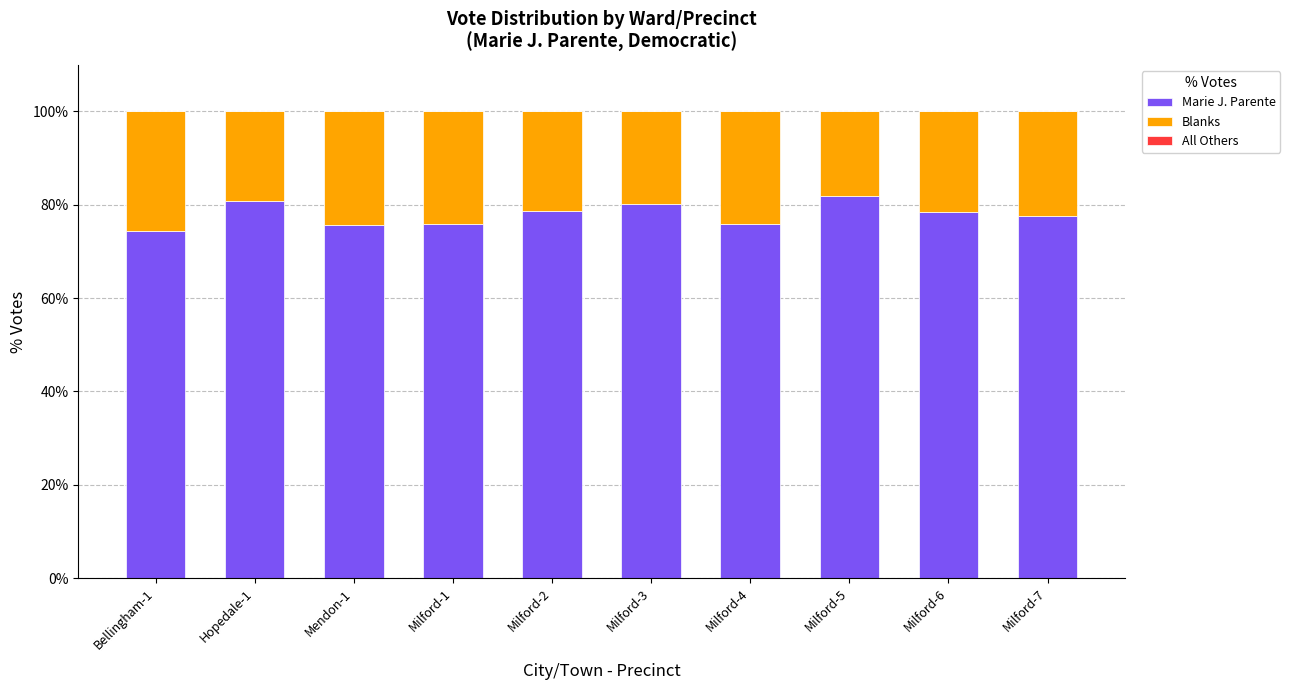

What is the difference between the maximum and minimum values in the Marie J. Parente series?

7.5